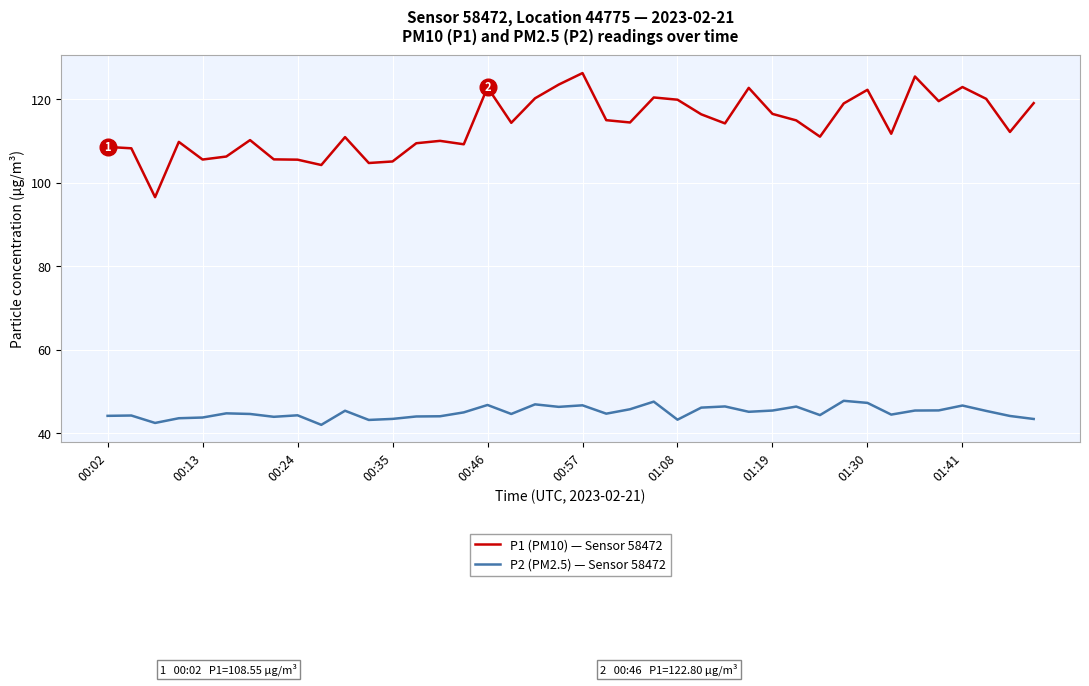

Rank the series by their average value, from highest to lowest.

P1 (PM10) — Sensor 58472, P2 (PM2.5) — Sensor 58472